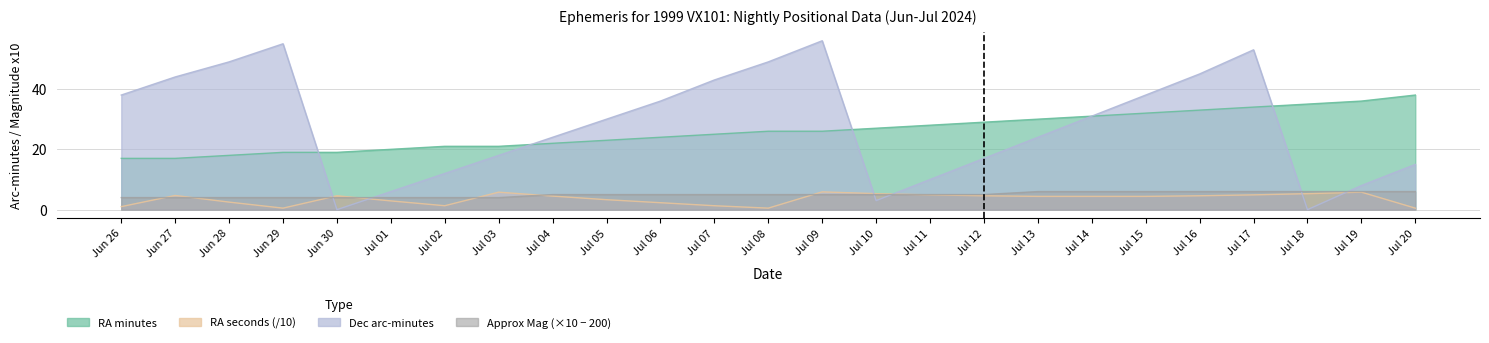

Between Jul 14 and Jul 18, which series saw the biggest shift?

Dec_min